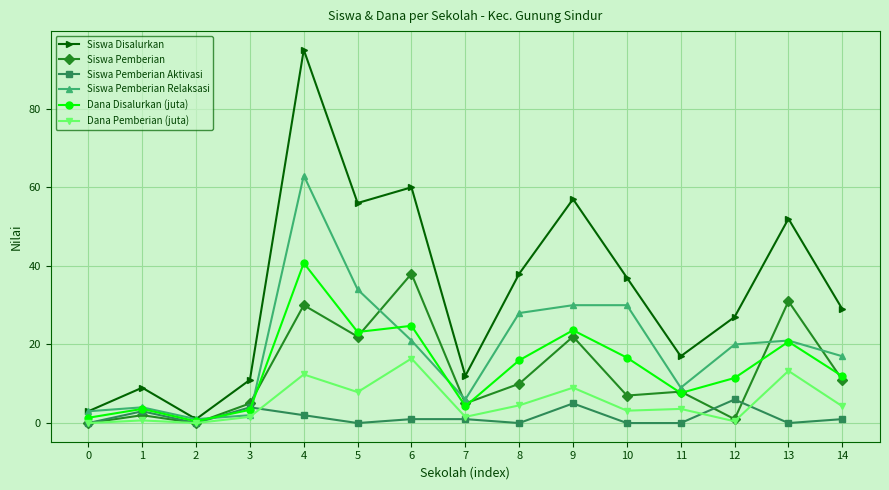

The Dana Disalurkan (juta) series shows 10.2 at 13. True or false?

False